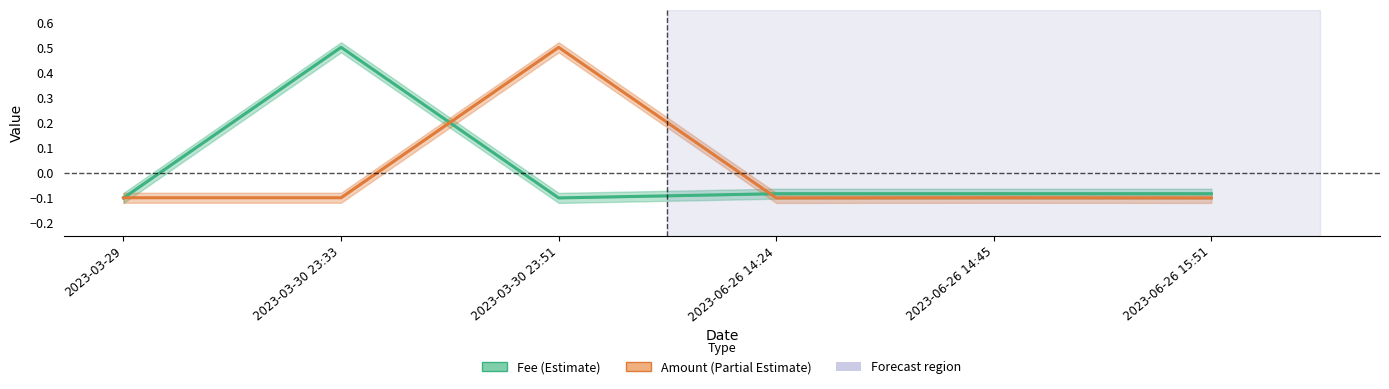

At which category does the chart reach its minimum across all series?

2023-03-29